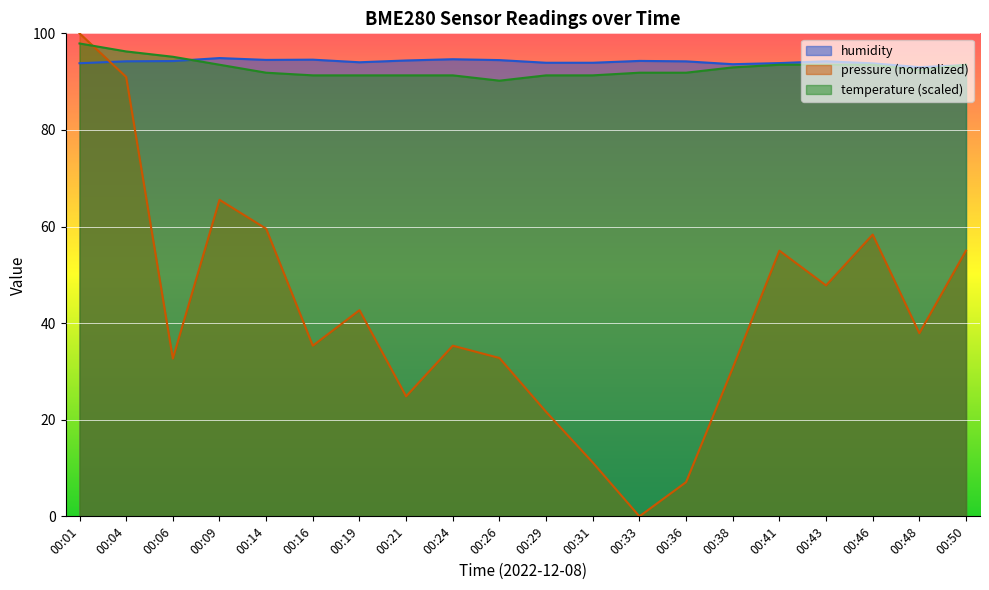

What are all the series names shown in the legend?

humidity, pressure (normalized), temperature (scaled)